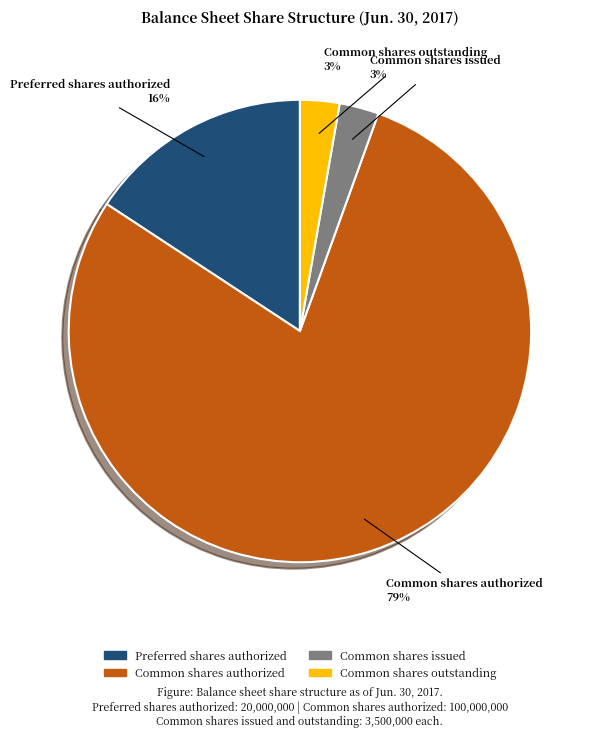

What percentage is the Common shares issued slice, to the nearest percent?

3%